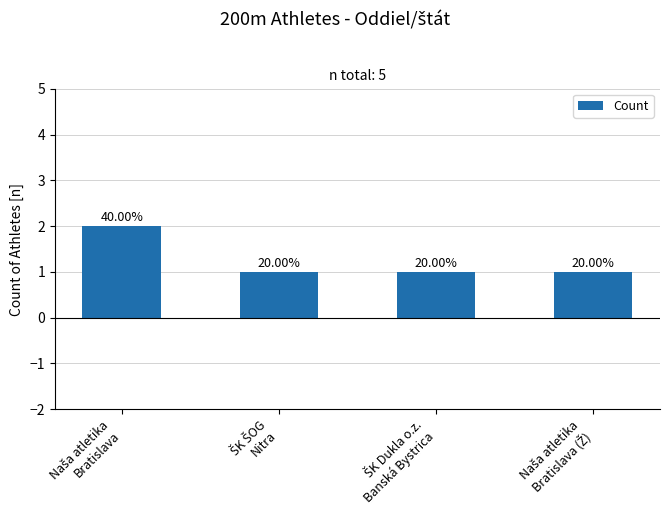

List the labels in order of value, smallest first.

ŠK ŠOG
Nitra, ŠK Dukla o.z.
Banská Bystrica, Naša atletika
Bratislava (Ž), Naša atletika
Bratislava